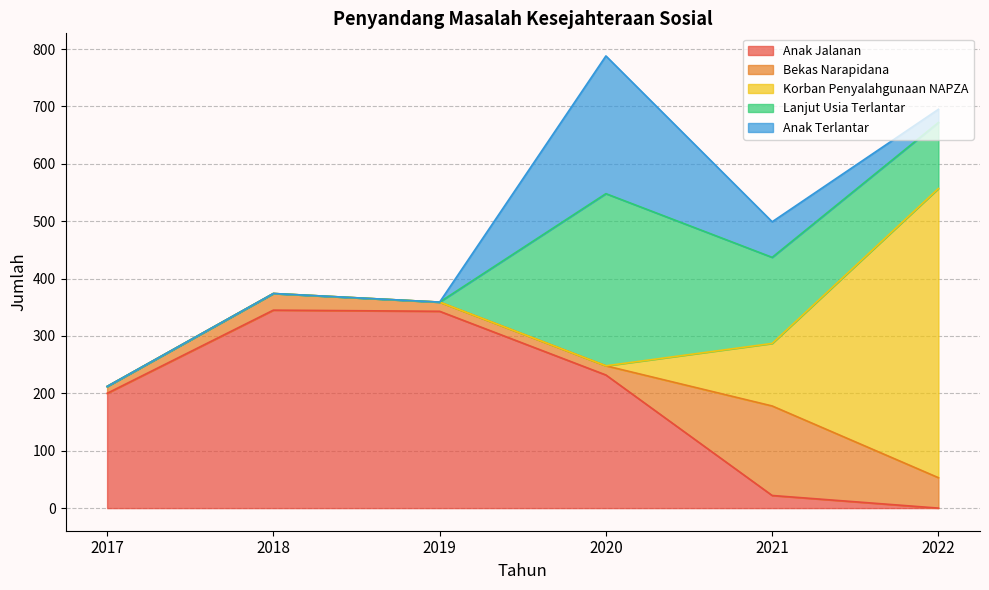

Which series ends up on top after the final intersection of Anak Jalanan and Lanjut Usia Terlantar?

Lanjut Usia Terlantar